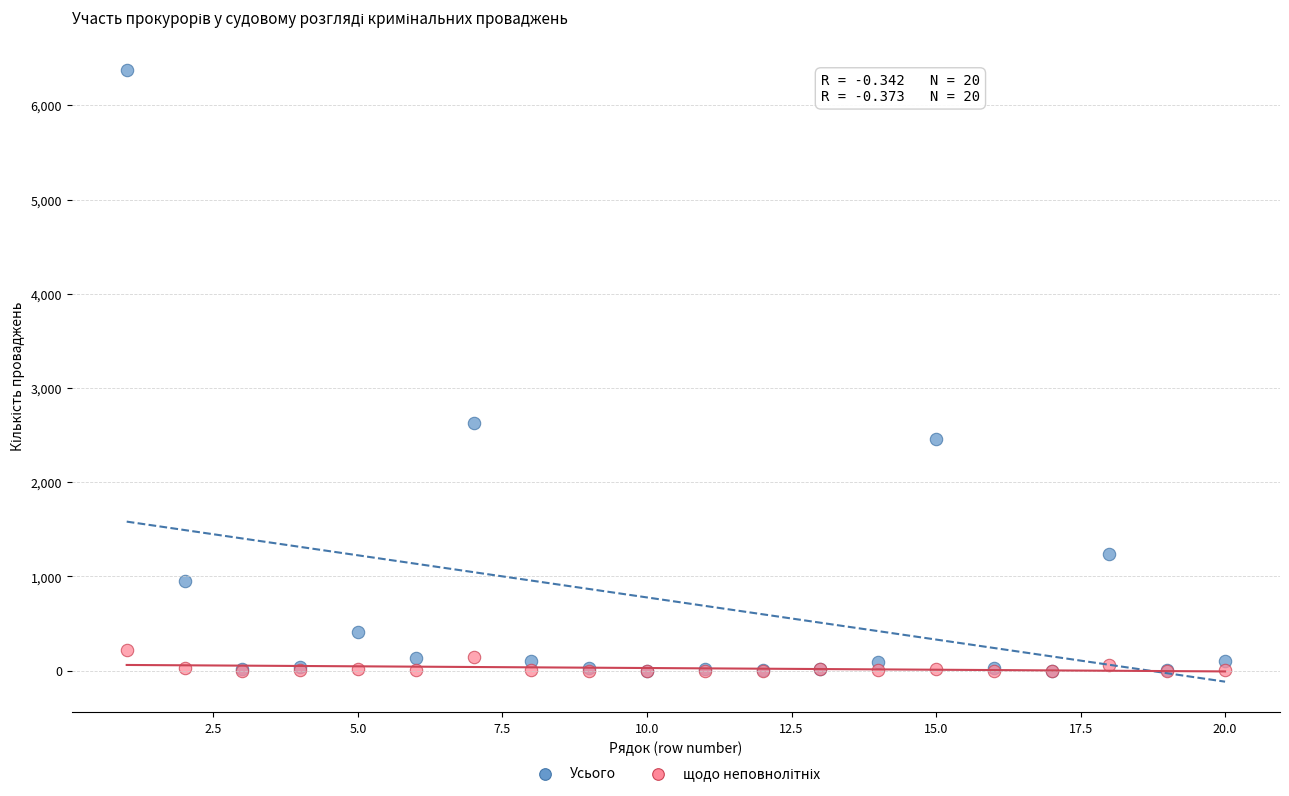

In the Усього series, what Y value is closest to 3186?

2629